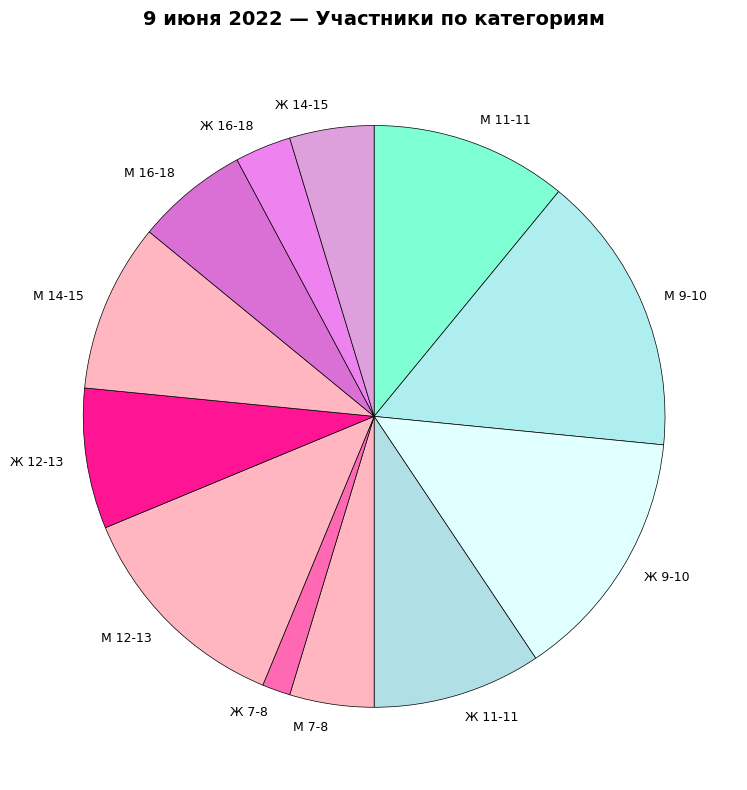

Which category has the smallest portion of the pie?

Ж 7-8